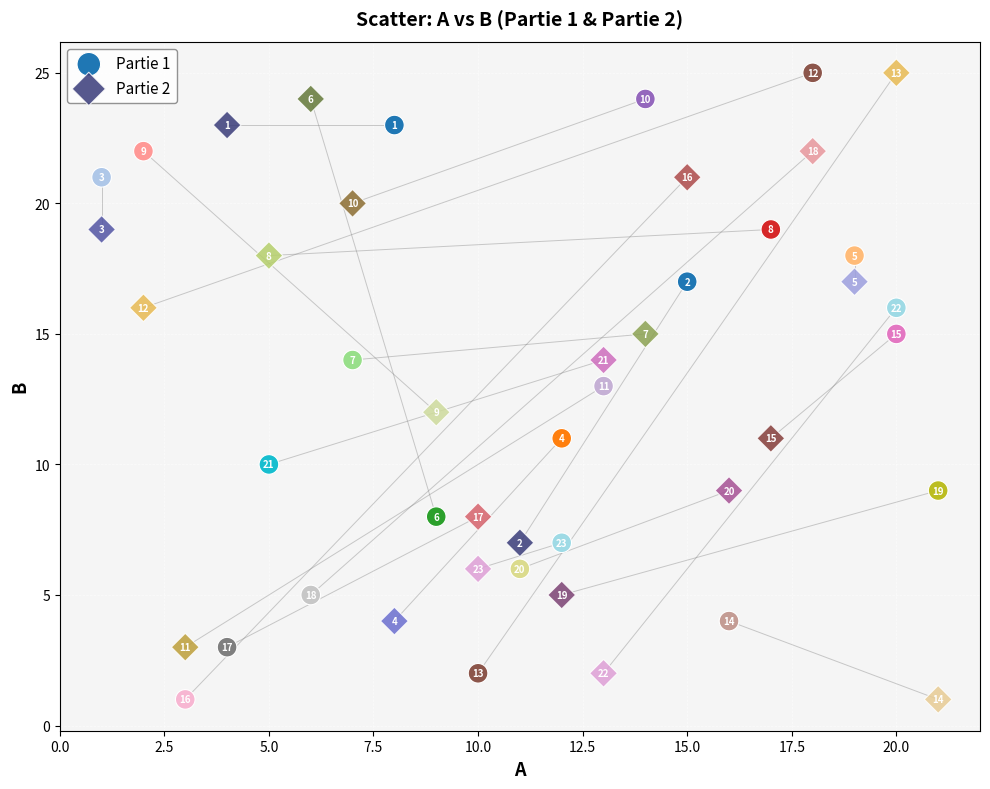

What are all the series names shown in the legend?

Partie 1, Partie 2